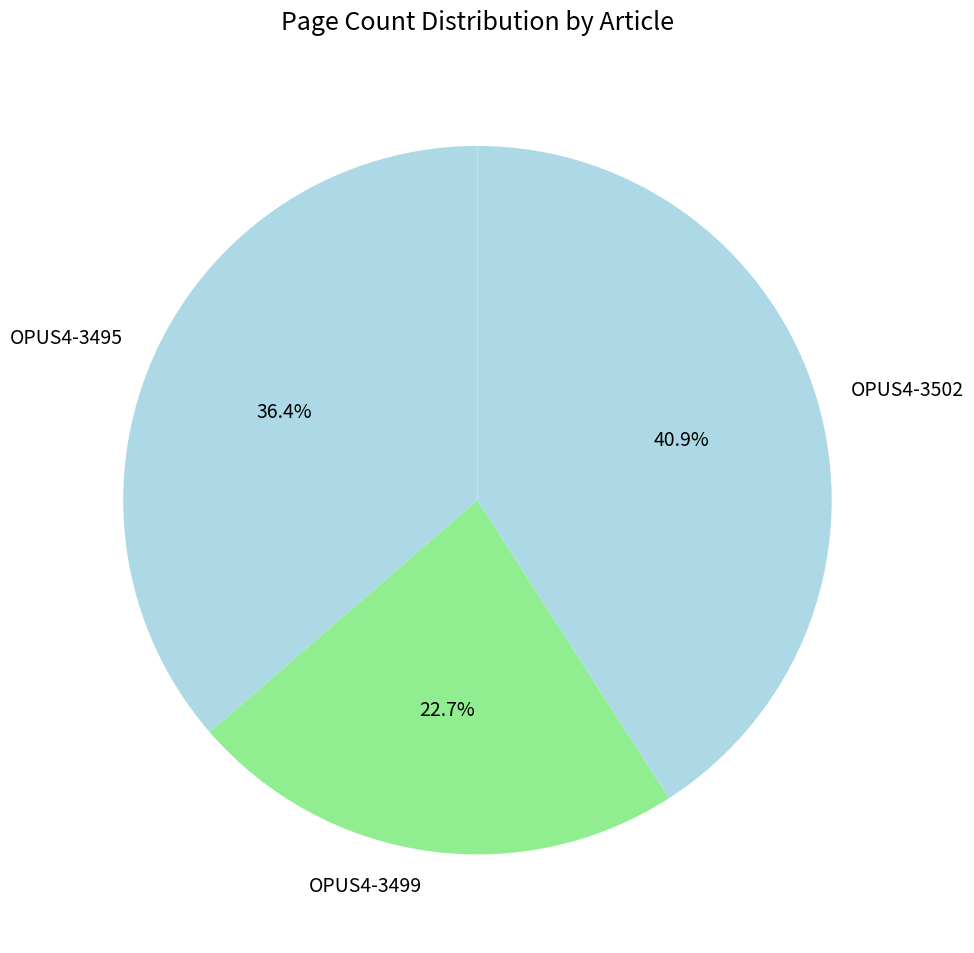

To the nearest percent, what percentage of the pie is OPUS4-3495?

36%